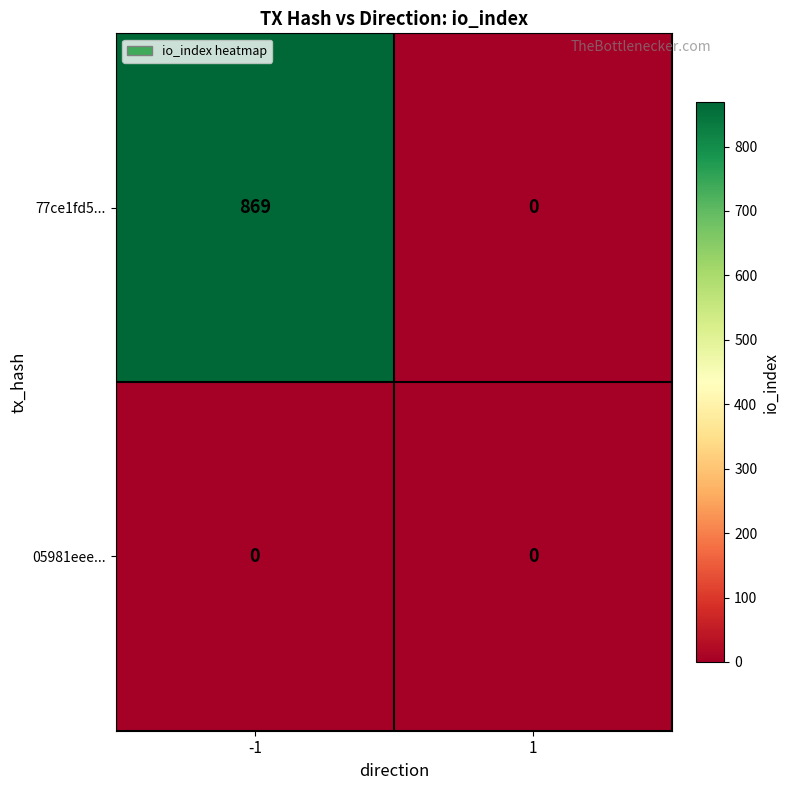

Which series has the widest spread of values?

77ce1fd5...